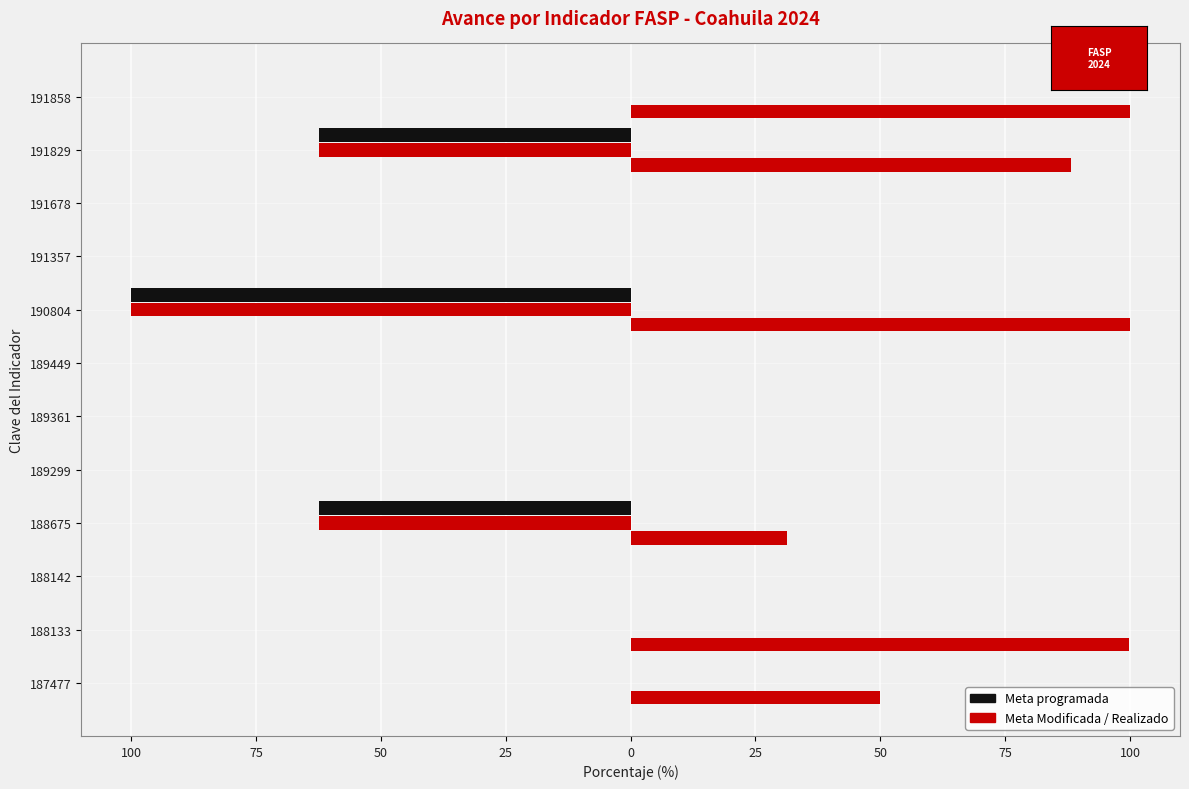

The value of Meta Modificada at 189449 is 0.0. True or false?

True